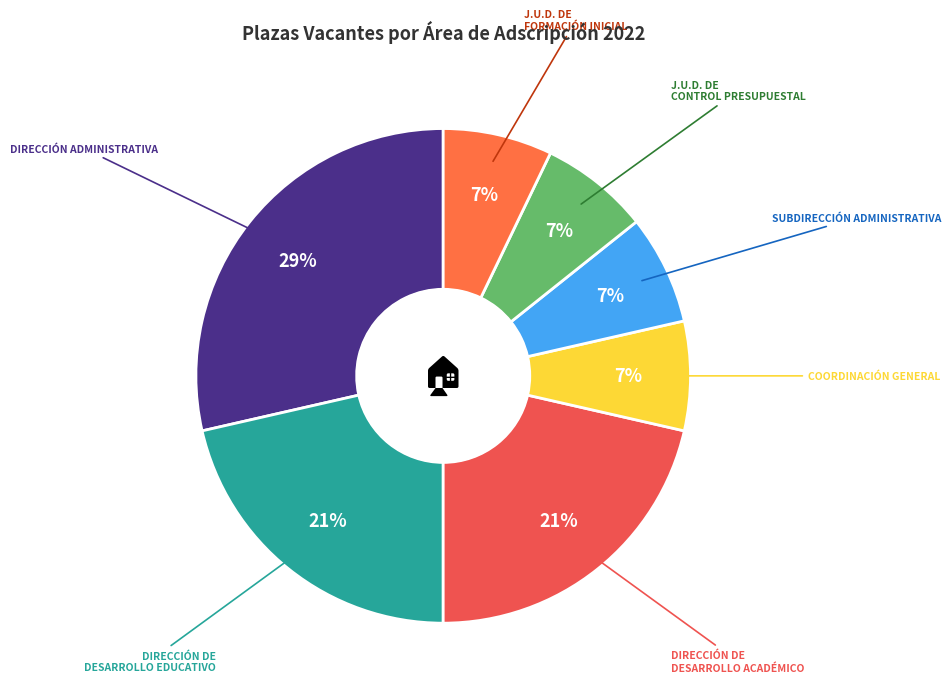

True or false: DIRECCIÓN DE DESARROLLO EDUCATIVO accounts for 15% of the total.

False